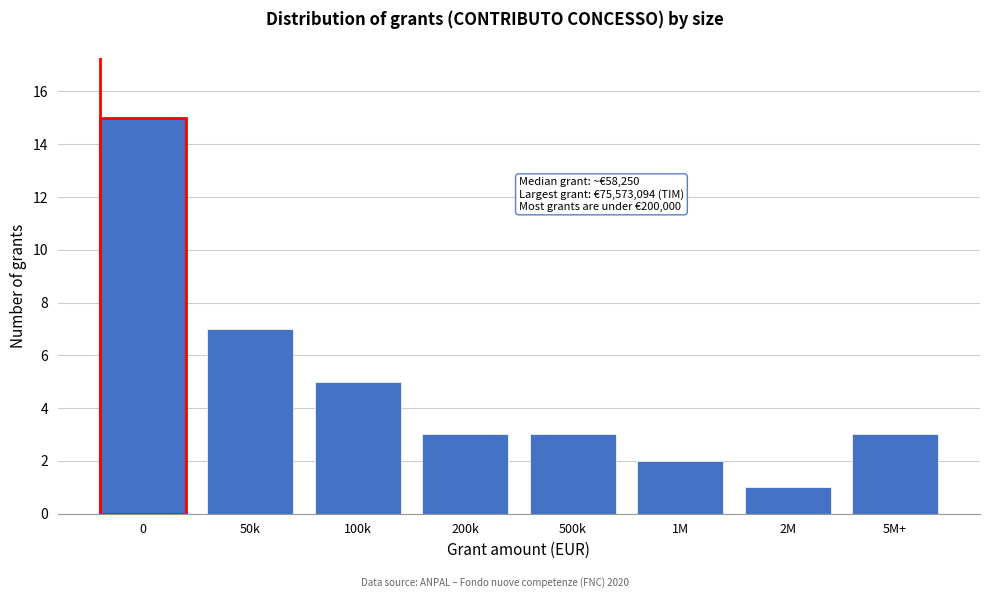

Reading left to right, what are all the values shown in this chart?

15	7	5	3	3	2	1	3